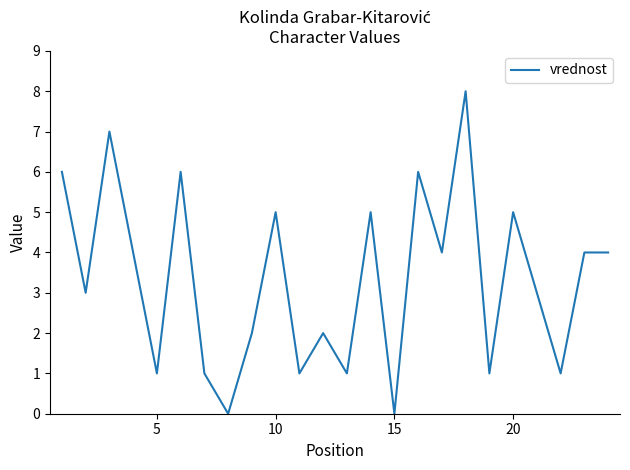

What is the greatest value displayed?

8